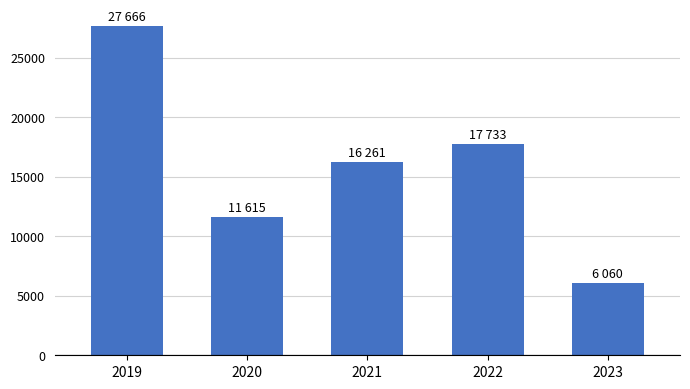

Which has a higher value, 2020 or 2022?

2022